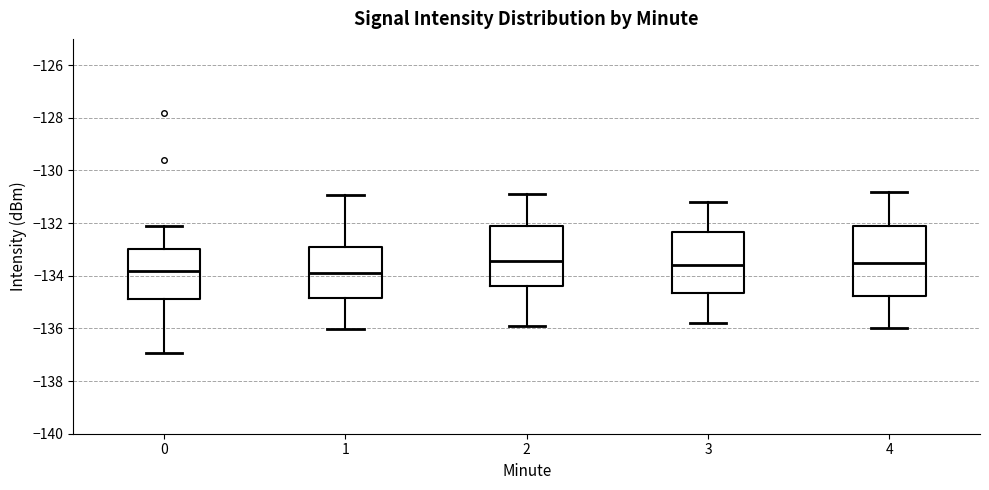

Where does the upper whisker of the box at x = 2 end on the y-axis? The values are not printed on the chart, so give them approximately, as read against the axis.

-130.8